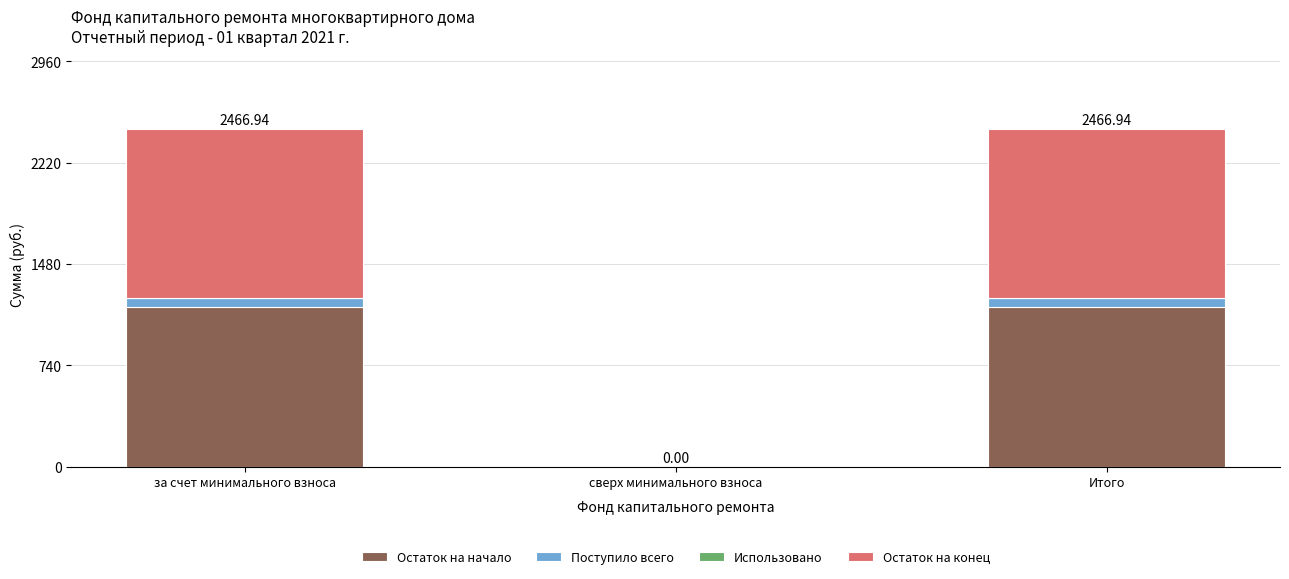

What is the sum of the Остаток на начало values at сверх минимального взноса and за счет минимального взноса?

1168.0